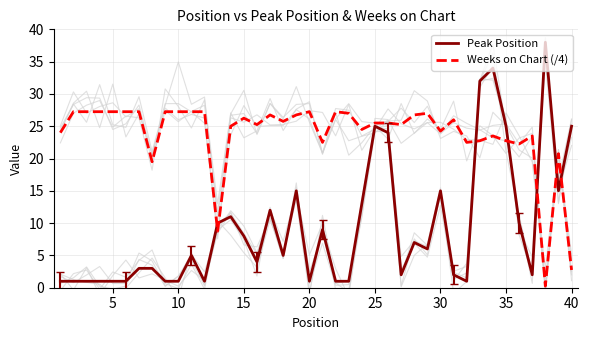

Is it true that Weeks on Chart (/4) equals 15.3 at 25?

False